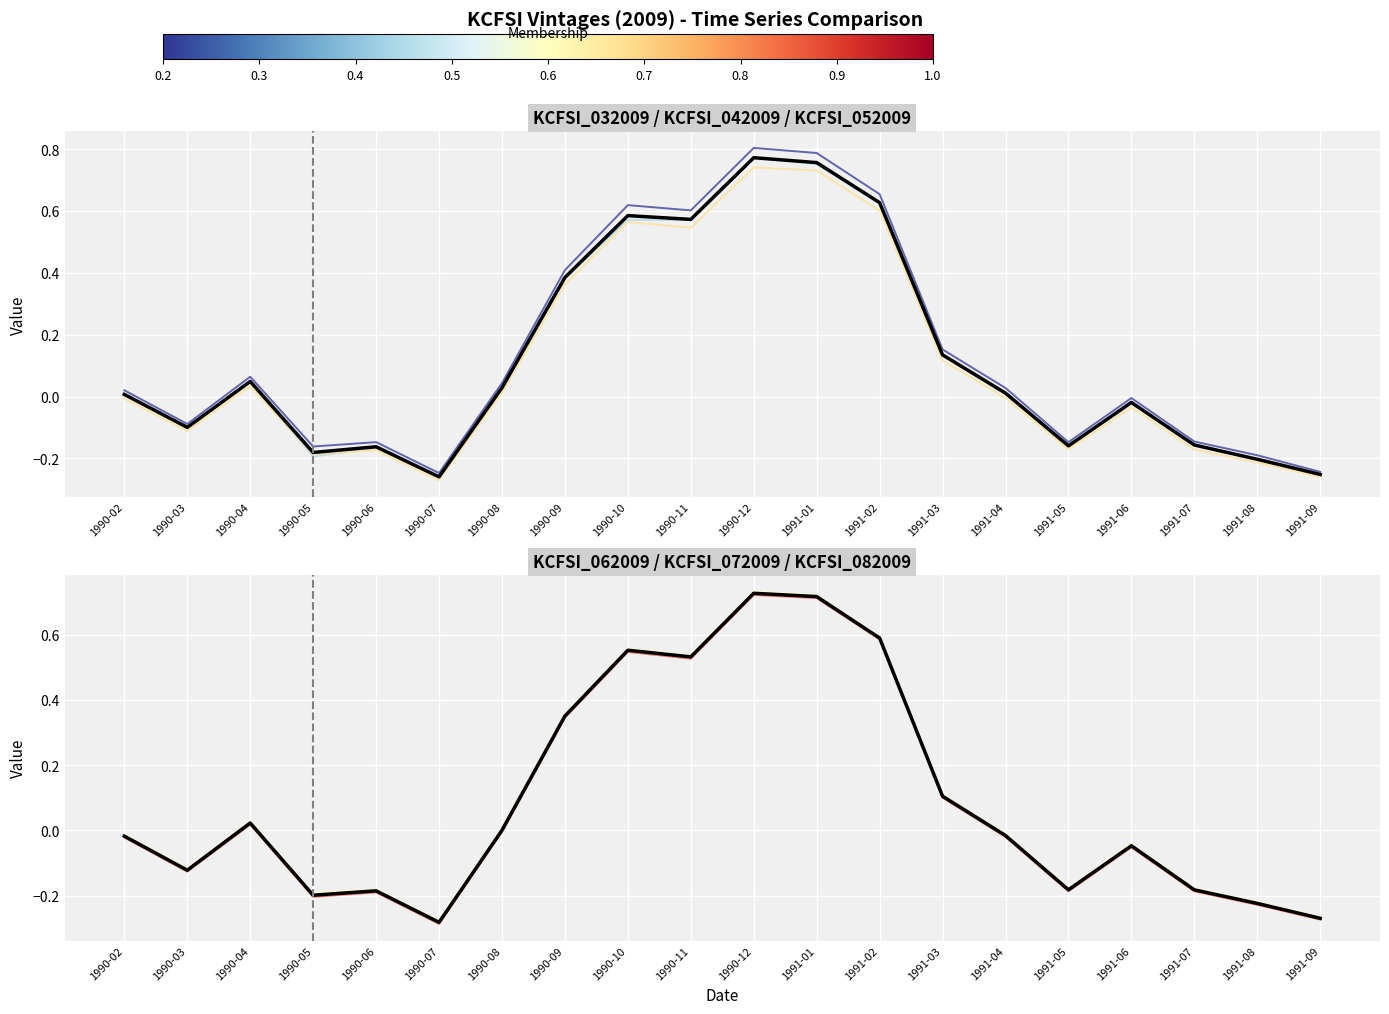

How many data points in KCFSI_072009 are less than 0?

11